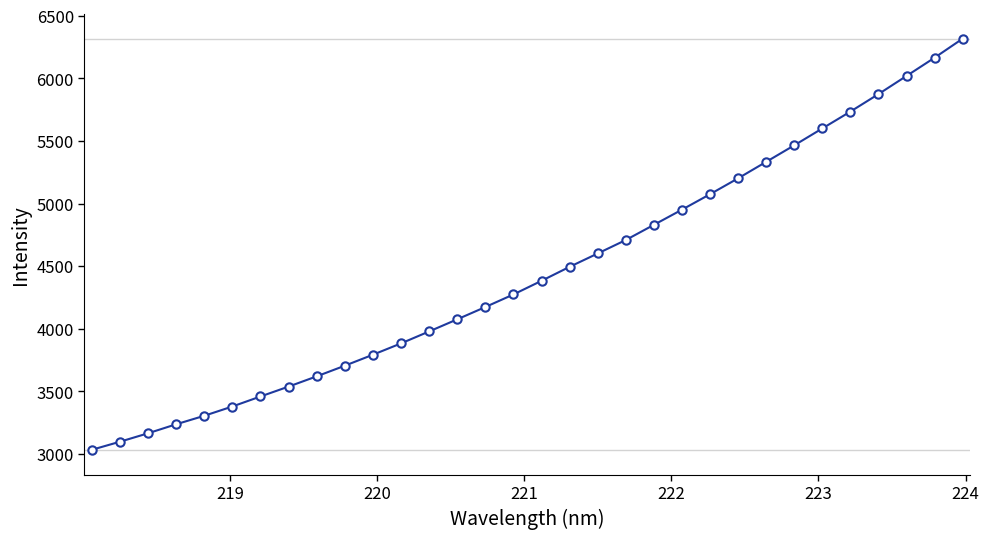

True or false: there are more than 0 points higher than both neighbors.

False